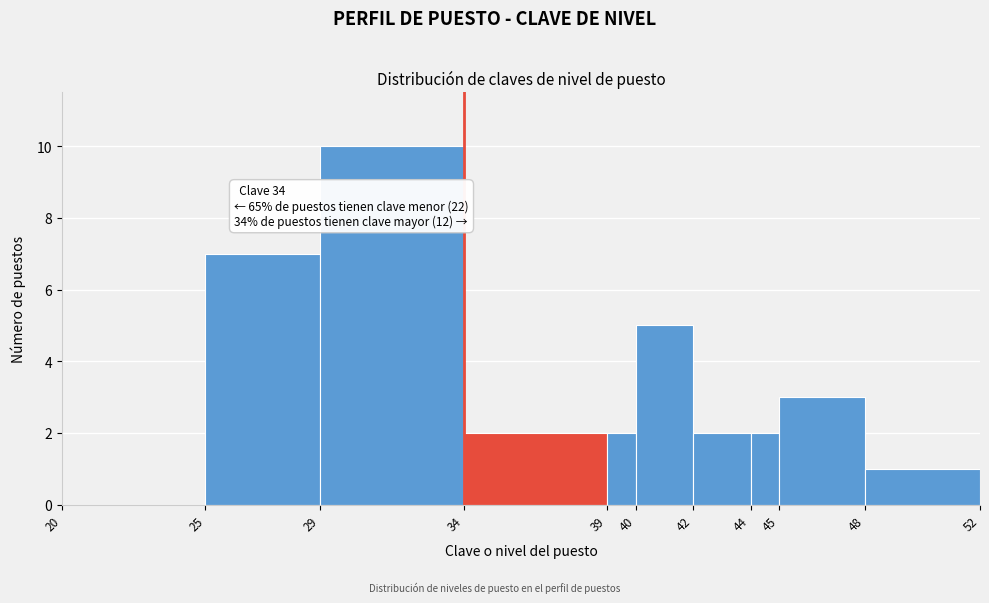

Which range on the x-axis has the tallest bar?

29 to 34